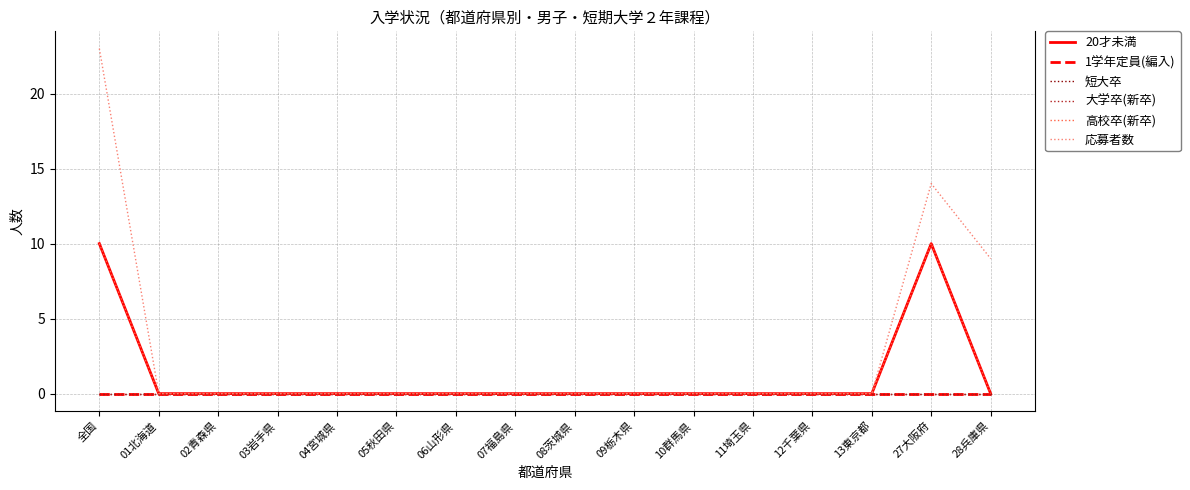

At which category does the chart reach its peak across all series?

全国